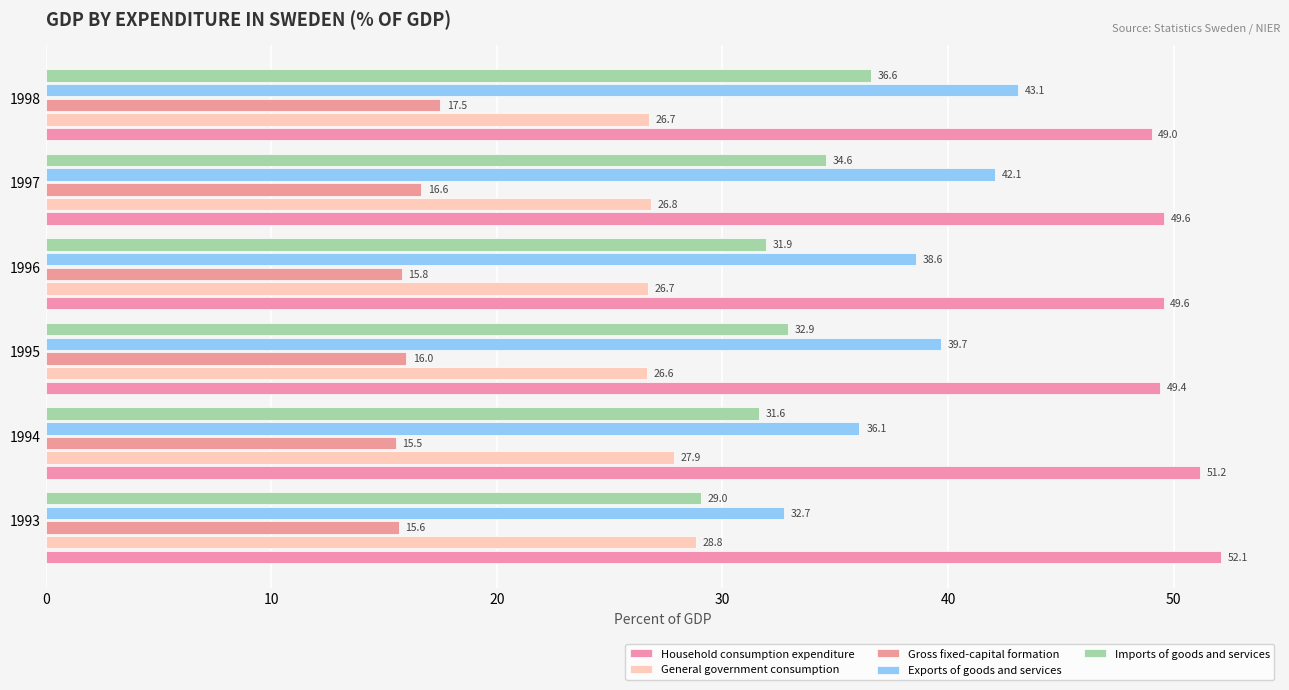

Count the number of data series in this chart.

5